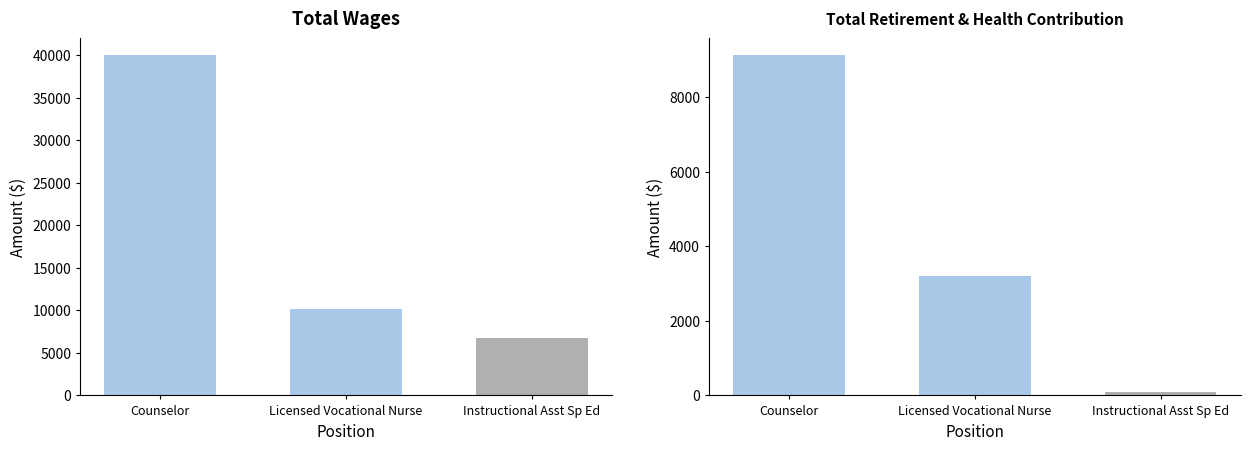

The value of Total Retirement & Health Contribution at Licensed Vocational Nurse is 3200. True or false?

True